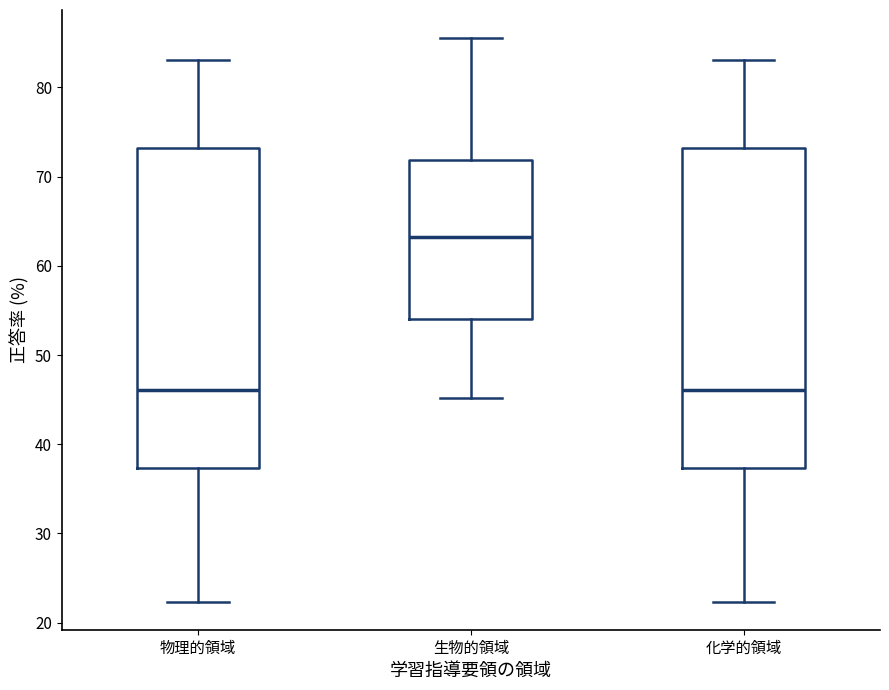

Reading left to right, read every box against the y-axis: the position of its median line, the range the box covers, and the ends of its whiskers. The values are not printed on the chart, so give them approximately, as read against the axis.

物理的領域: median 46, box 37 to 73, whiskers 22 to 83
生物的領域: median 63, box 54 to 72, whiskers 45 to 86
化学的領域: median 46, box 37 to 73, whiskers 22 to 83